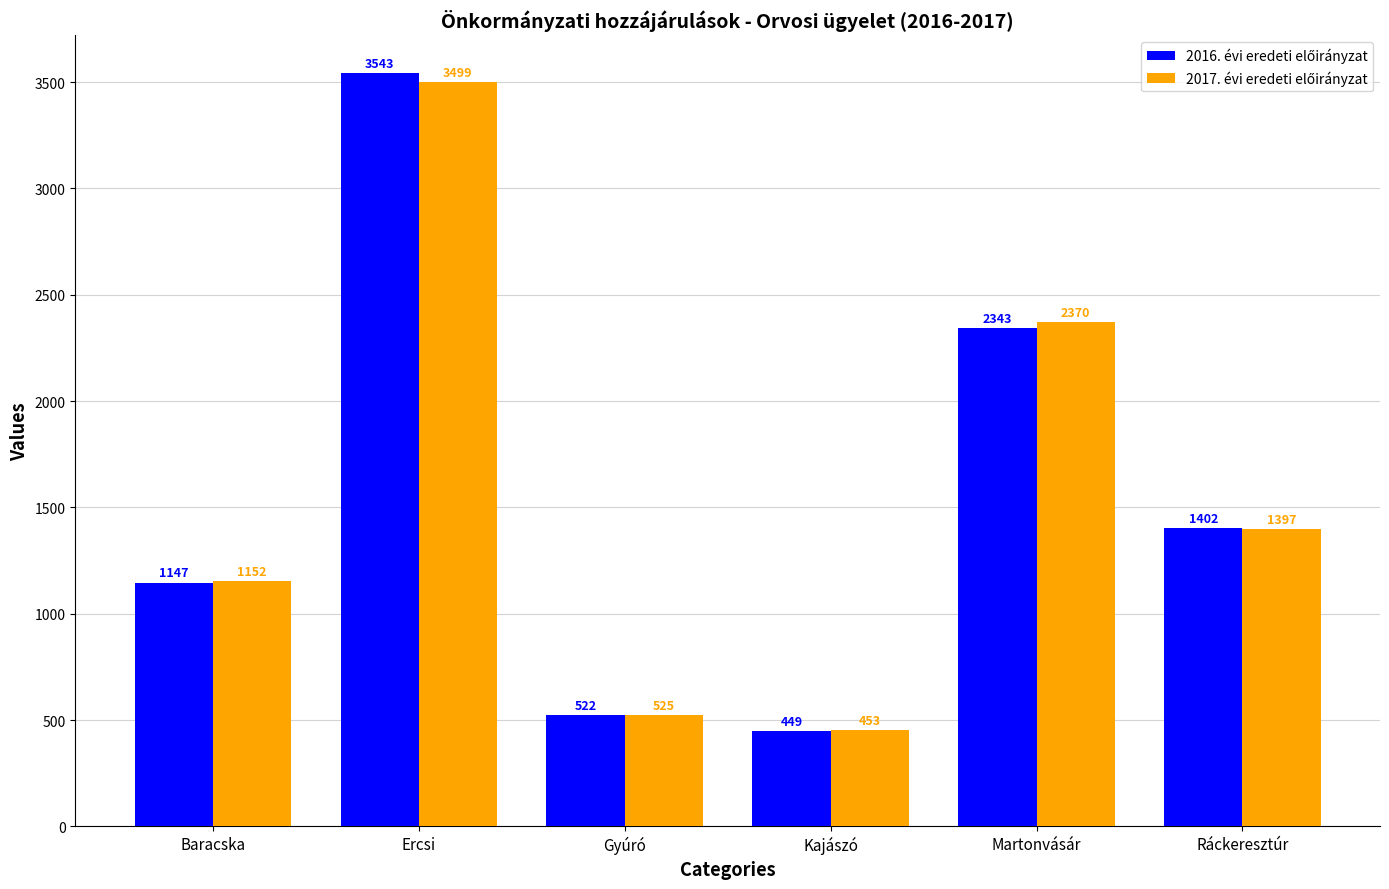

At how many categories does at least one series exceed 747?

4